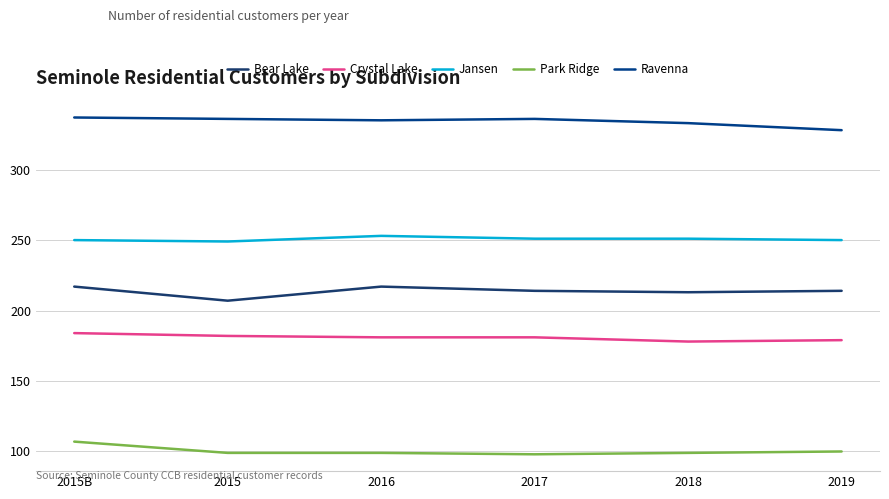

What is the approximate value of Jansen at 2017?

251